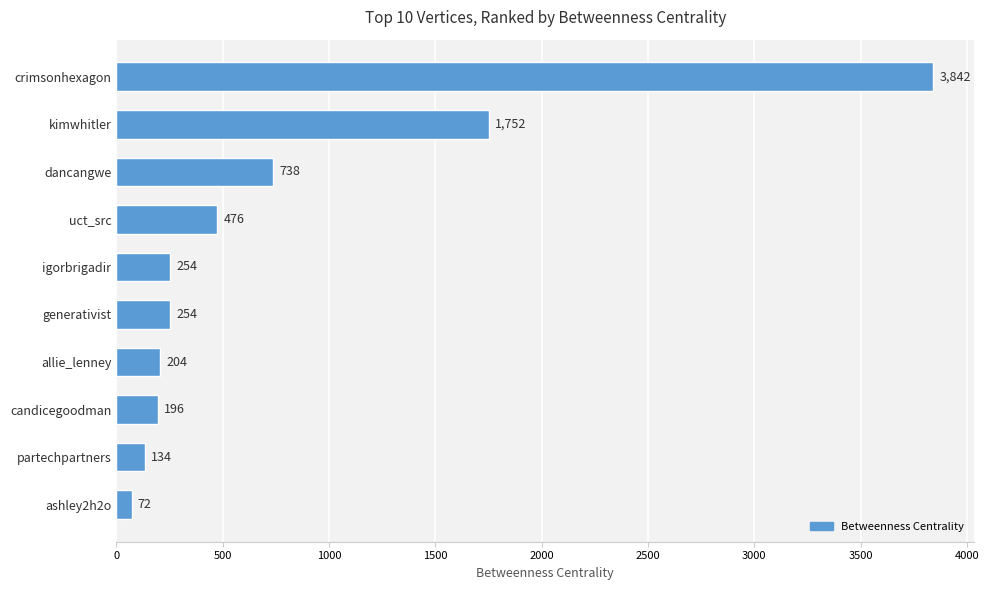

Is it true that the value at allie_lenney is 204.0?

True